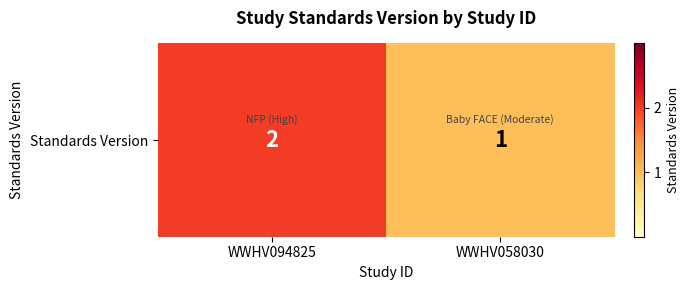

List the labels in order of value, largest first.

WWHV094825, WWHV058030